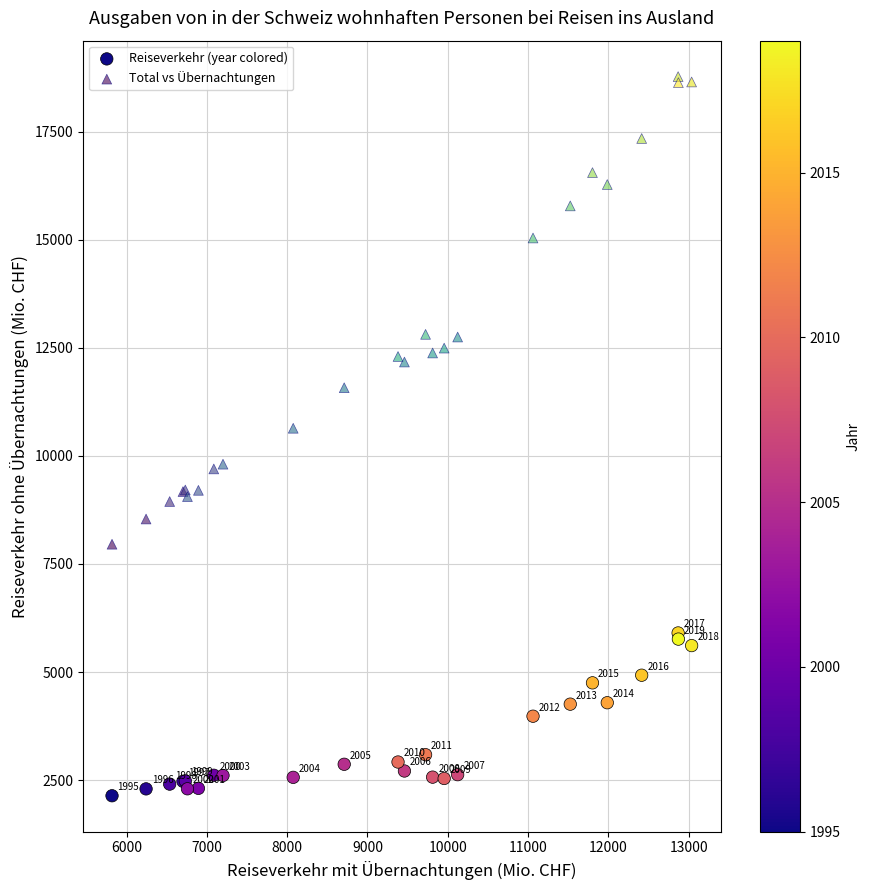

Which series reaches the maximum Y coordinate?

Total vs Übernachtungen